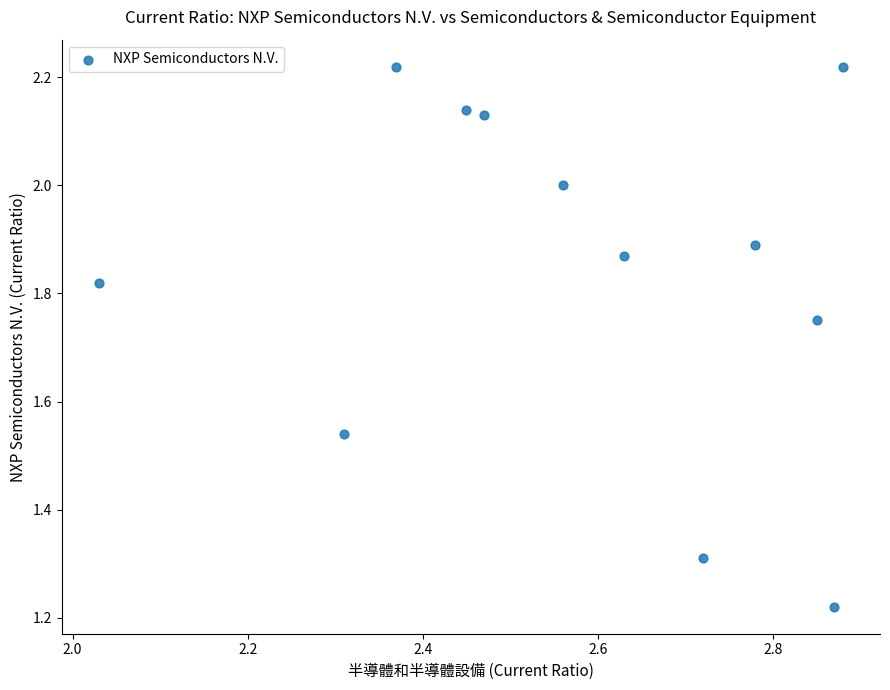

What is the range of Y values (max minus min)?

1.0